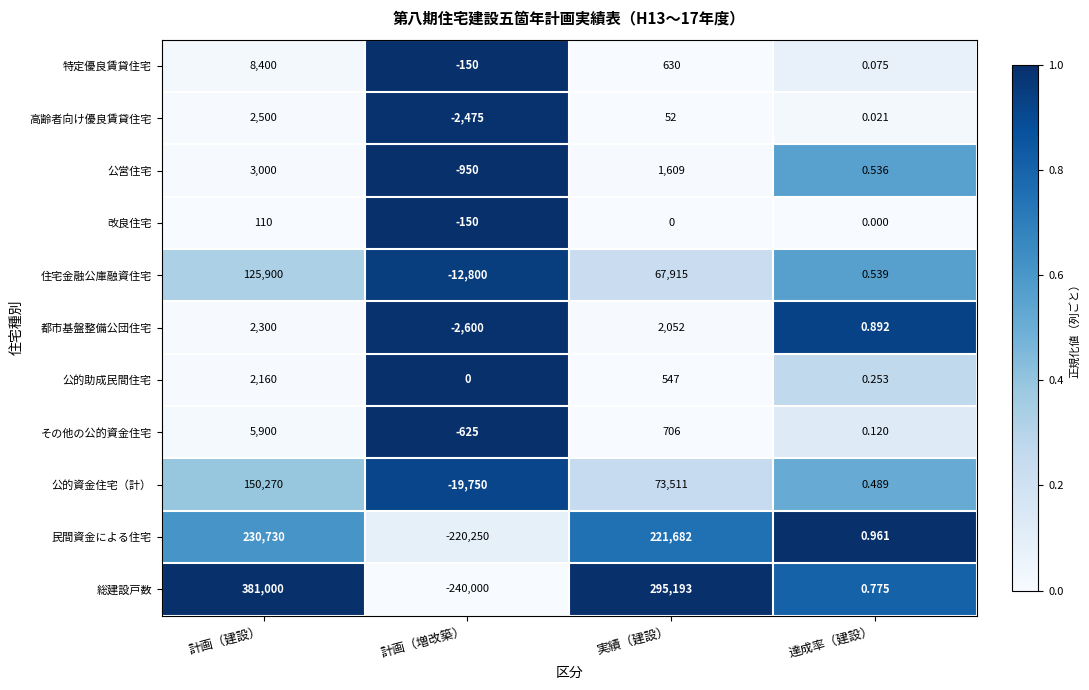

Is the value of 民間資金による住宅 at 実績（建設） greater than the value of 公的資金住宅（計） at 実績（建設）?

Yes